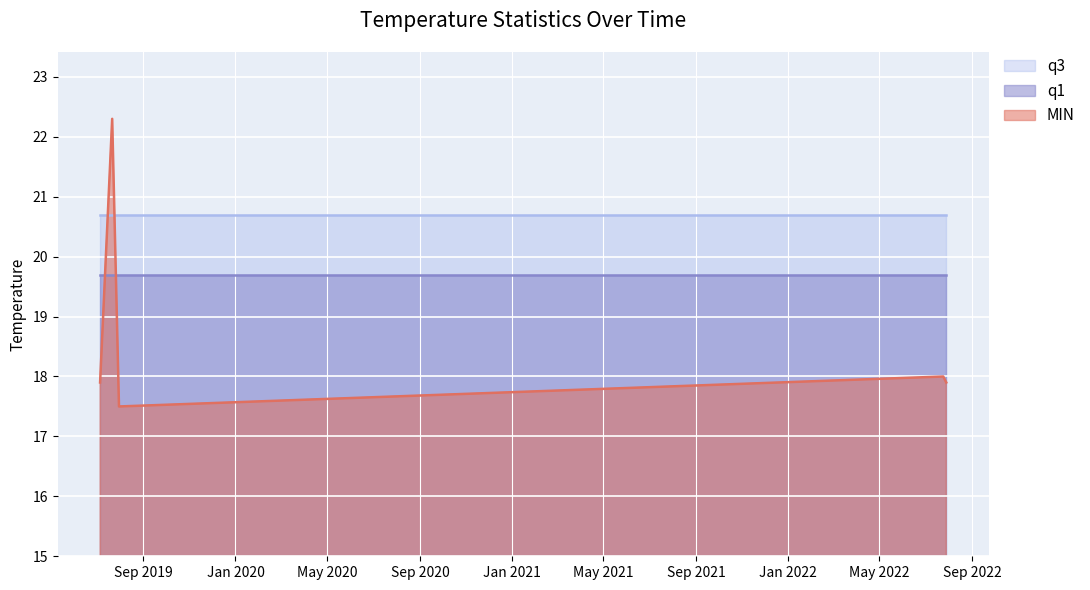

List the labels in order of q1 value, largest first.

2019-07-06, 2019-07-22, 2019-07-31, 2022-07-25, 2022-07-29